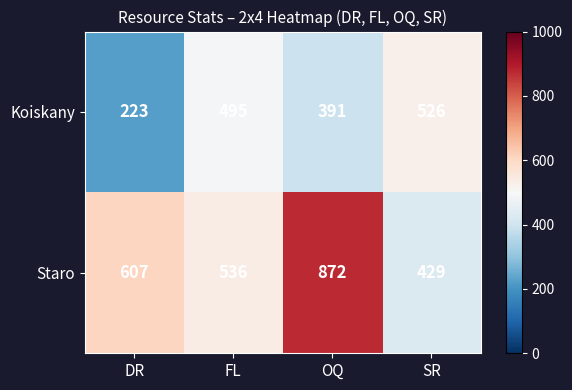

What is the sum of all Koiskany values?

1635